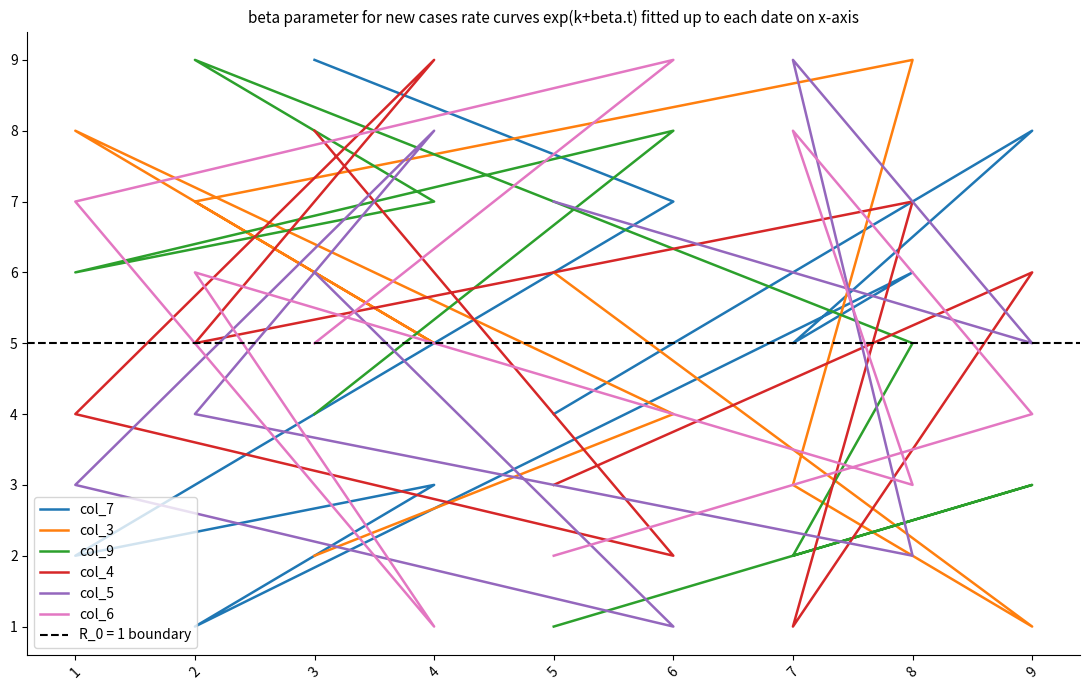

Is it true that col_5 equals 3 at 1?

True